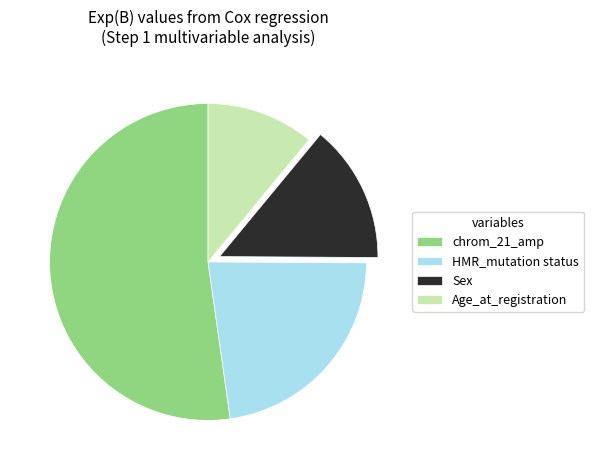

The Age_at_registration slice represents 11% of the pie. True or false?

True